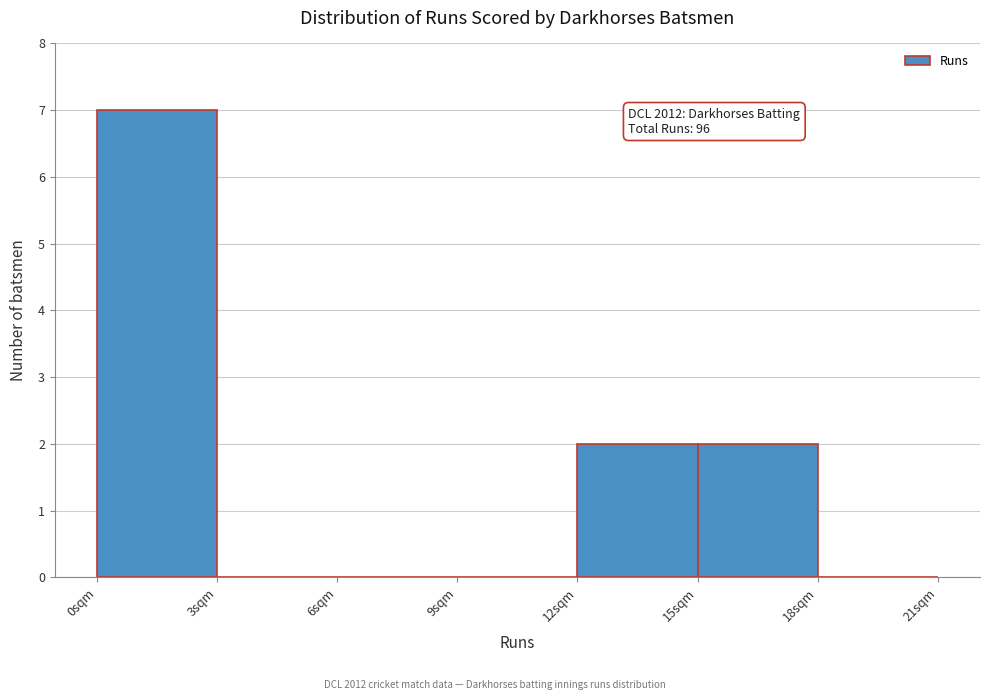

Over which range of the x-axis is the bar tallest?

0 to 3